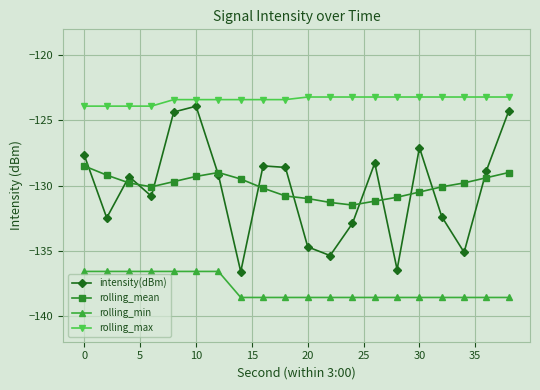

What is the greatest value displayed?

-123.2